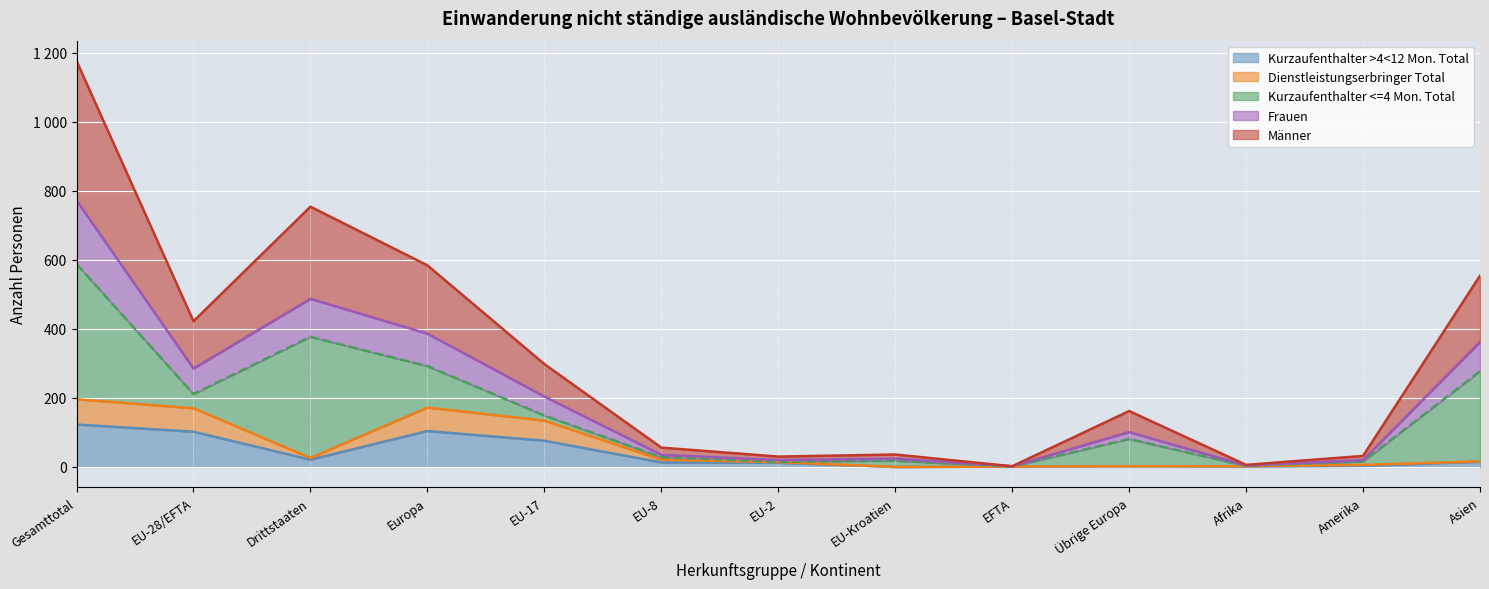

Where is the first local minimum for Männer?

EU-28/EFTA